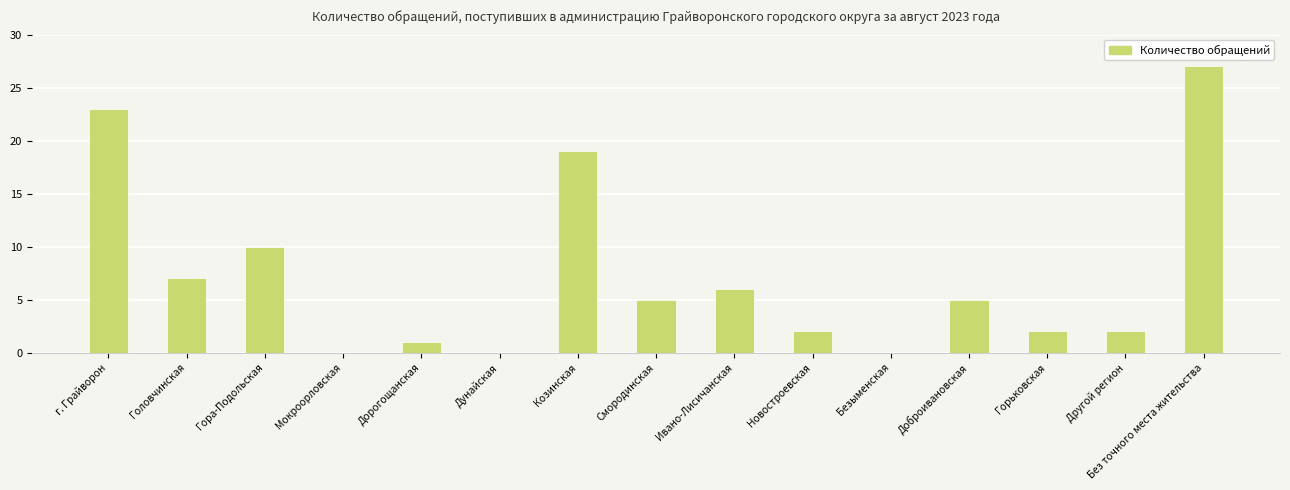

What is the greatest value displayed?

27